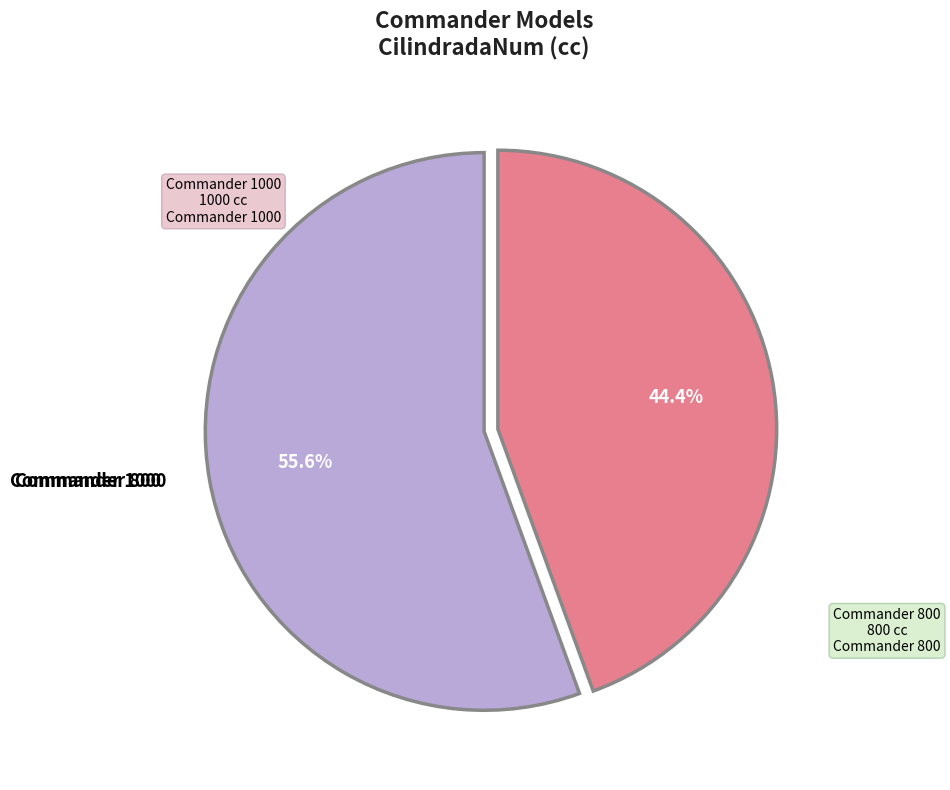

Is there any slice that represents more than half of the pie?

Yes